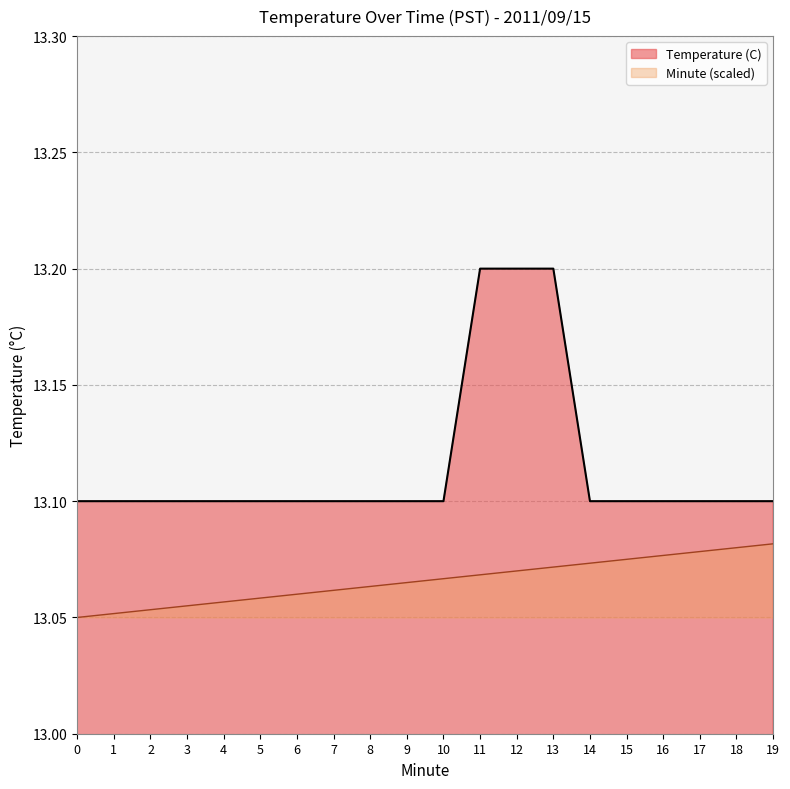

The value of Temperature (C) at 19 is 22.9. True or false?

False